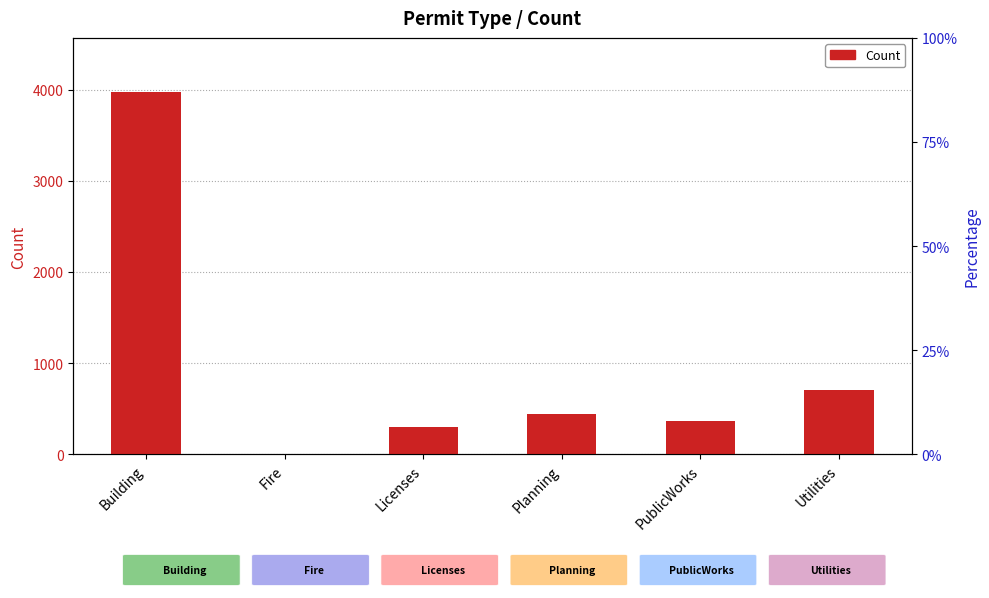

What is the sum of all values?

5780